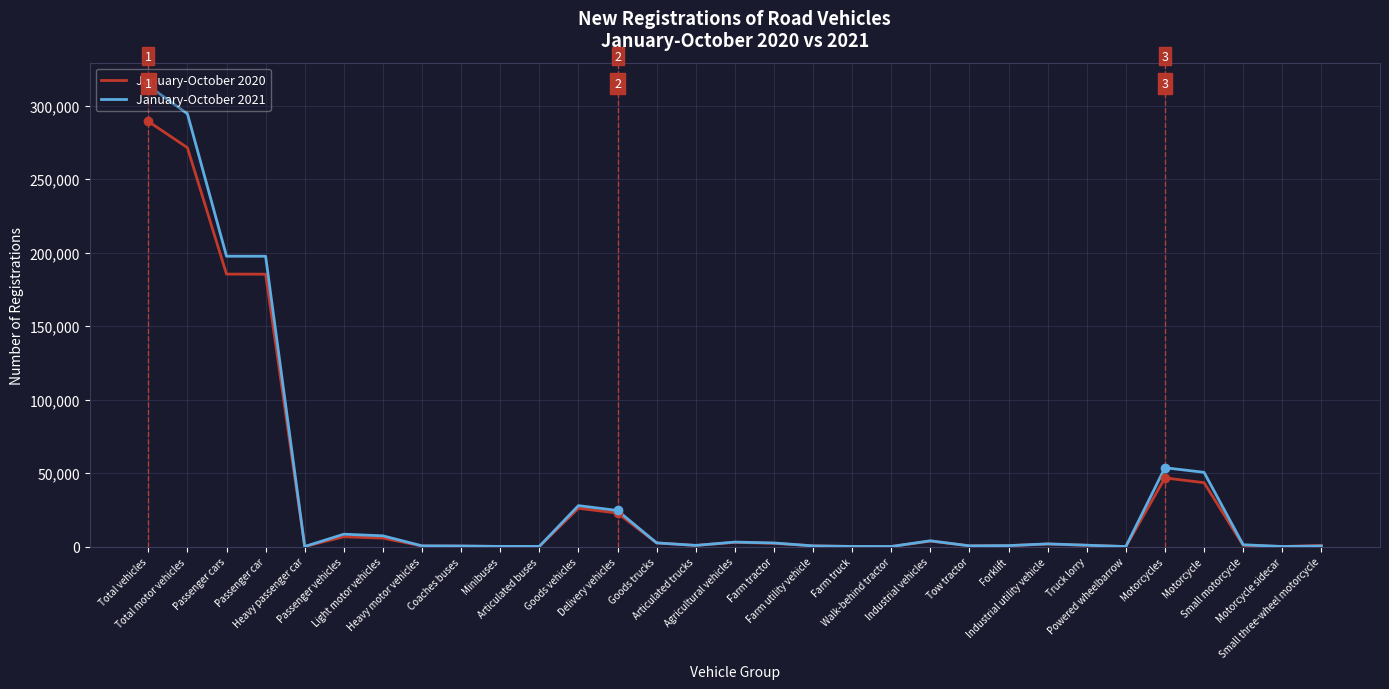

Which series changed the most between Passenger vehicles and Motorcycle sidecar?

January-October 2021